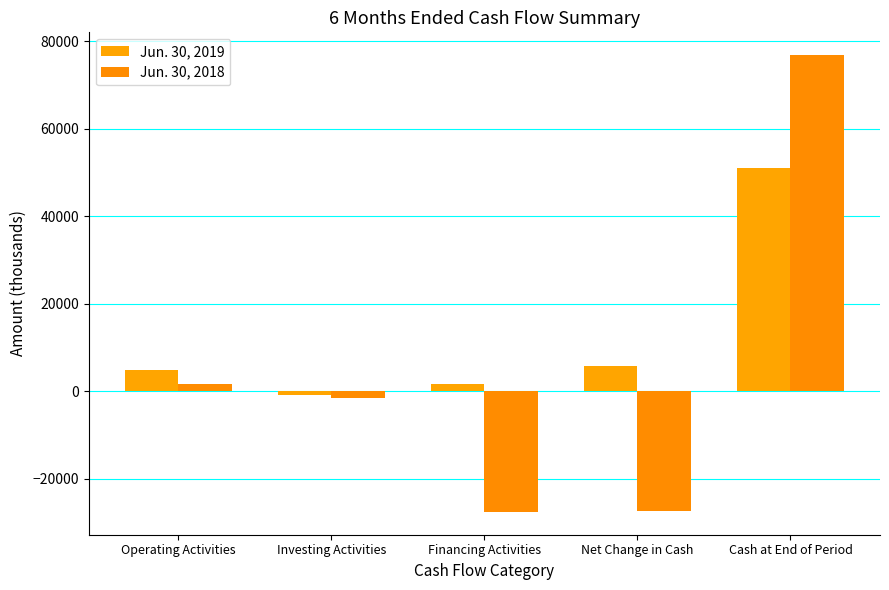

Read the Jun. 30, 2018 value at Financing Activities.

-27513